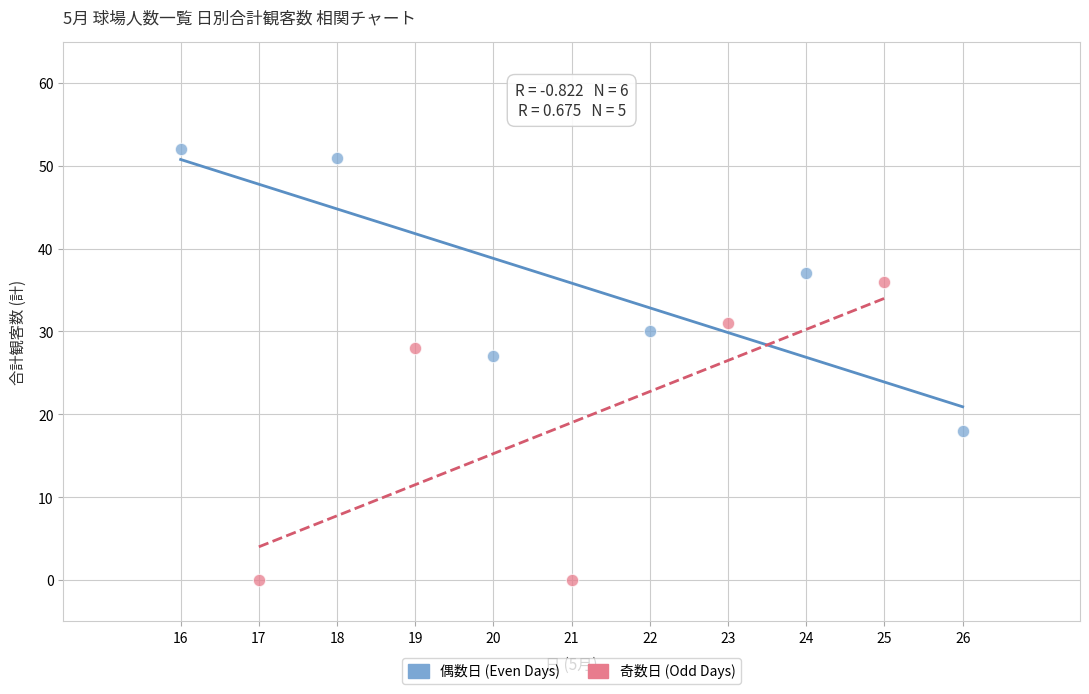

Which series contains the lowest Y value?

奇数日 (Odd Days)